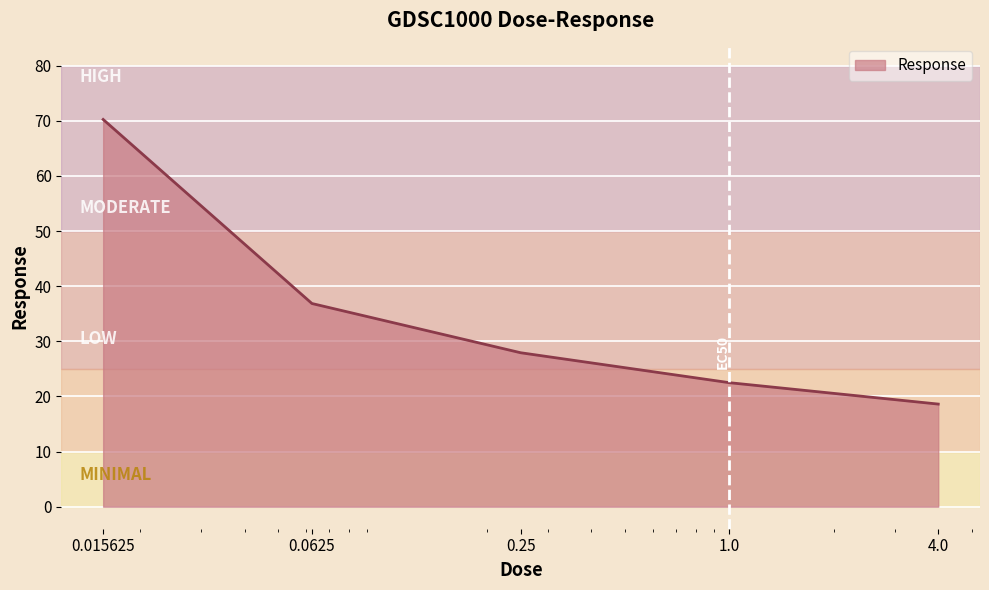

What is the difference between the second highest and minimum values?

18.2